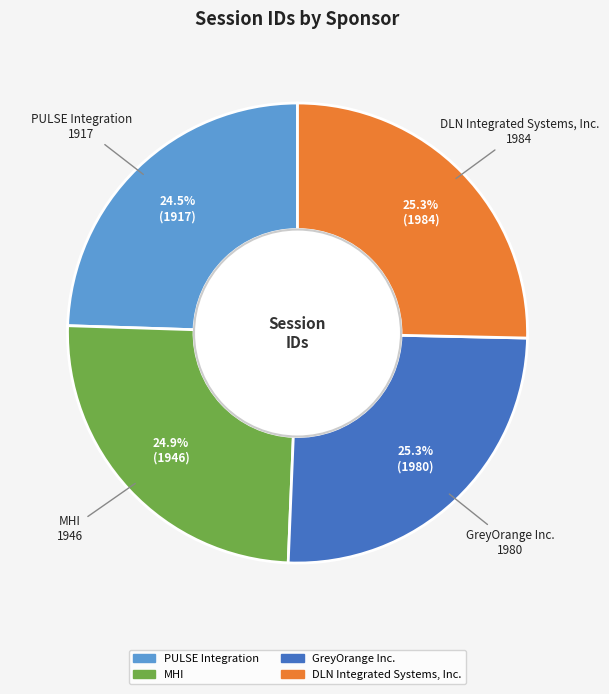

To the nearest percent, what is the average slice percentage?

25%